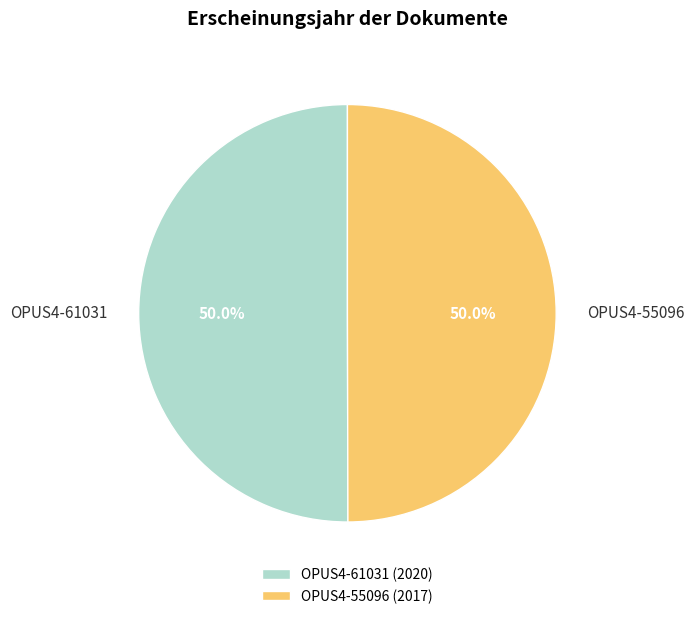

What percentage is NOT represented by OPUS4-55096?

50.0%